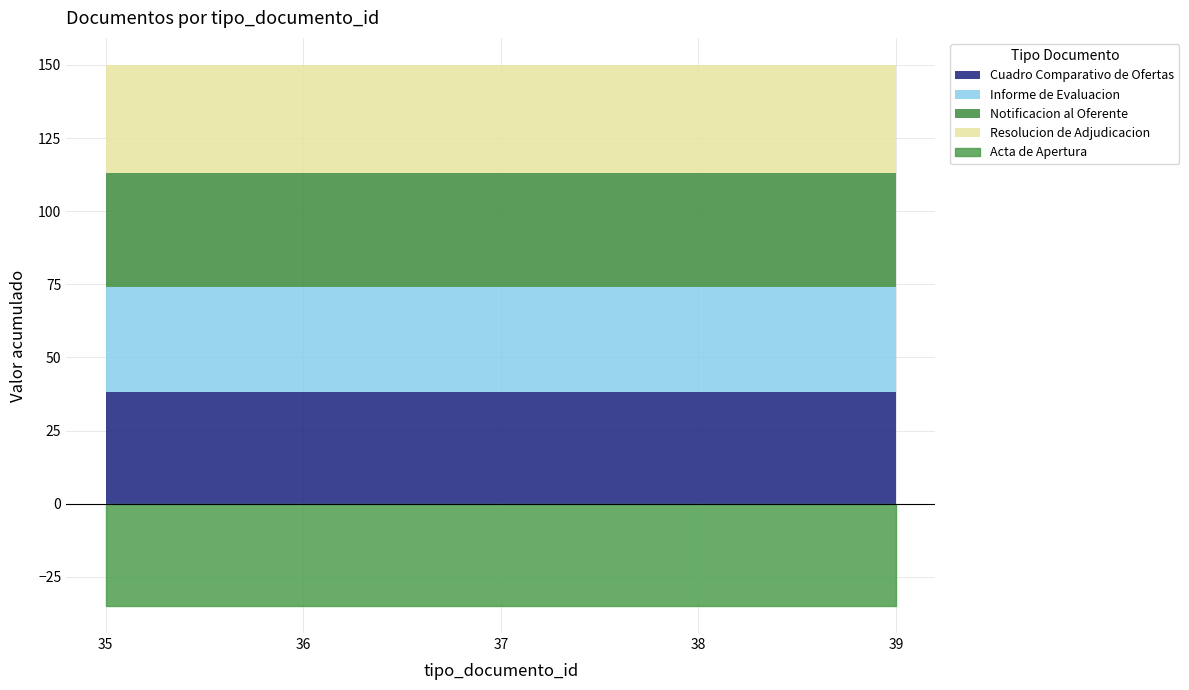

At how many categories does at least one series exceed 37?

5